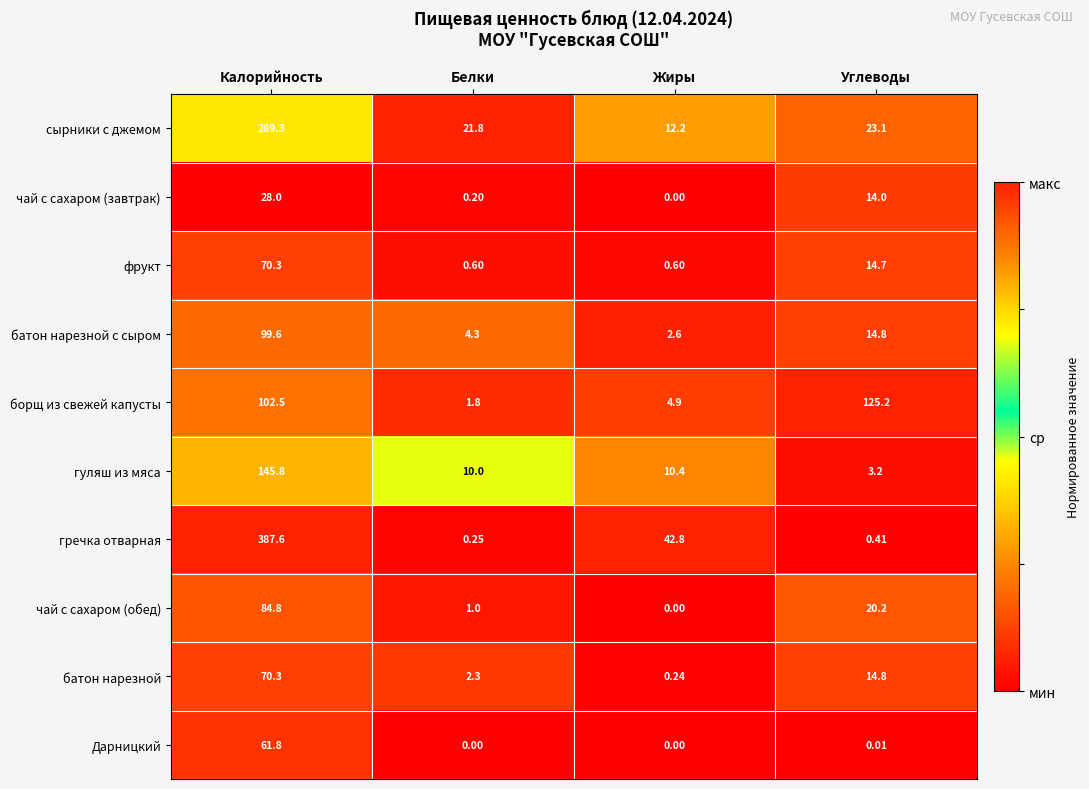

Which series has the largest total across all categories?

гречка отварная